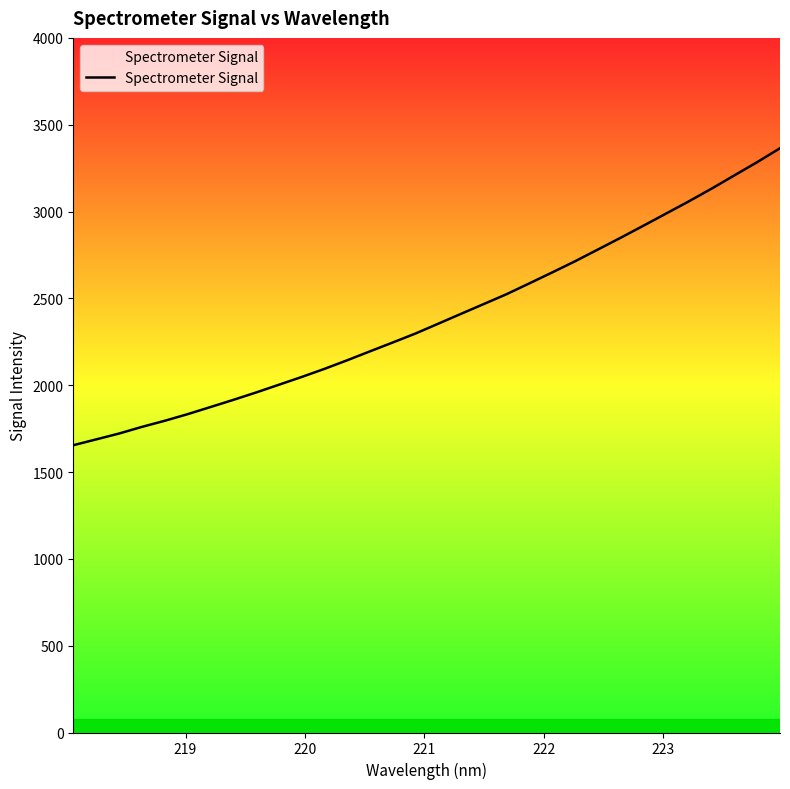

What is the average value?

2391.0